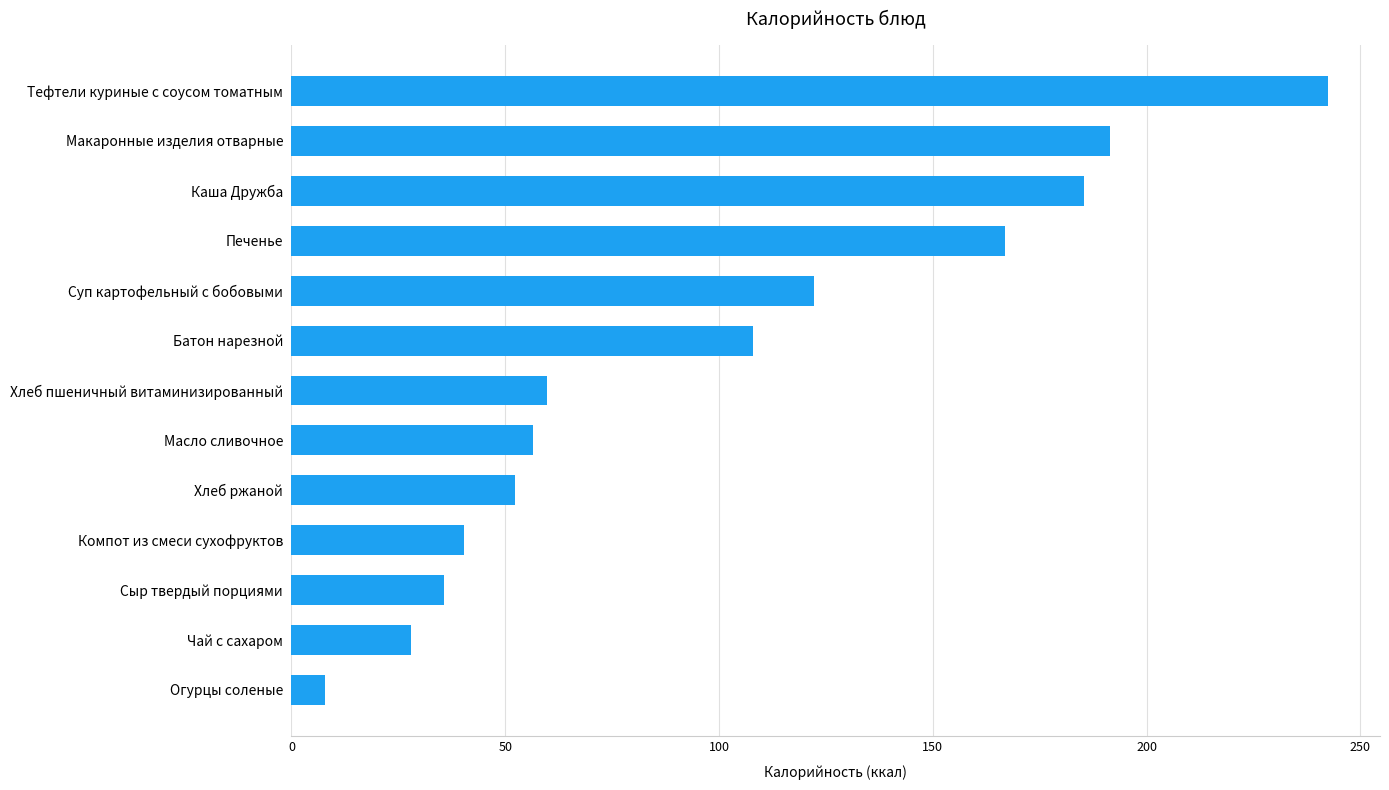

What is the difference between the second highest and second lowest values?

163.4